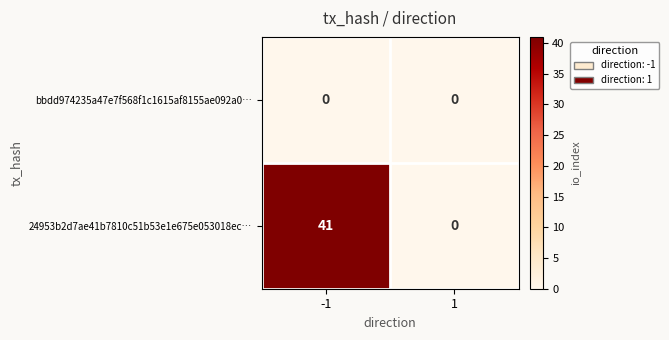

Reading left to right, extract all data points from this chart.

bbdd974235a47e7f568f1c1615af8155ae092a0…: 0	0
24953b2d7ae41b7810c51b53e1e675e053018ec…: 41	0